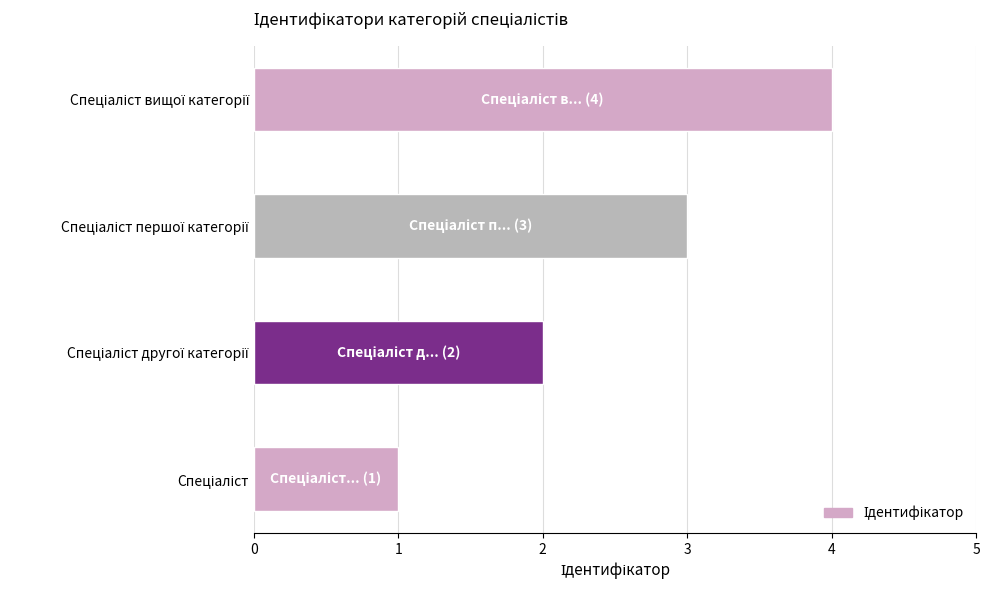

How many distinct data groups are displayed?

1